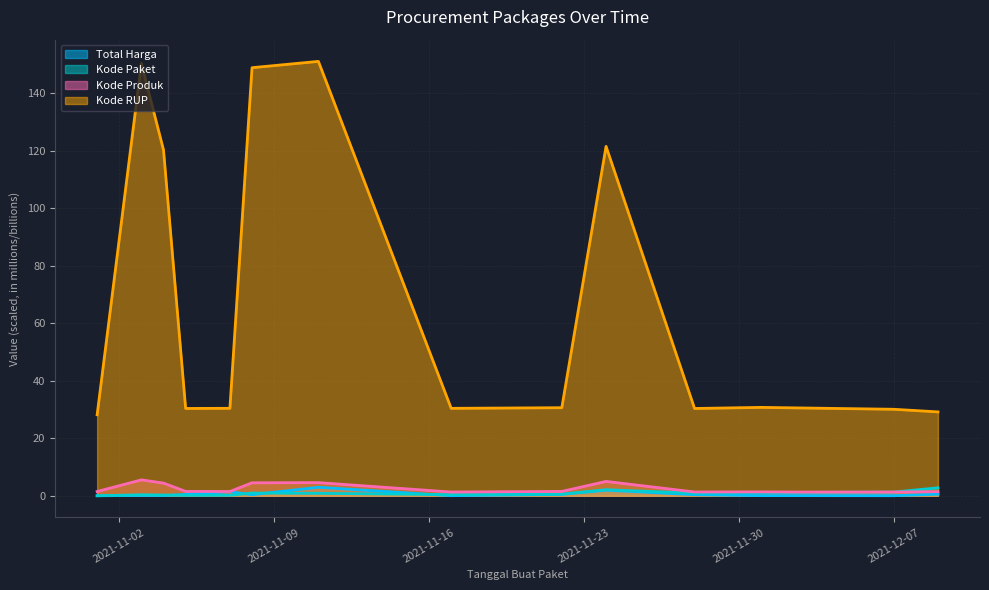

In Kode RUP, how many points are lower than both neighbors (excluding endpoints)?

3